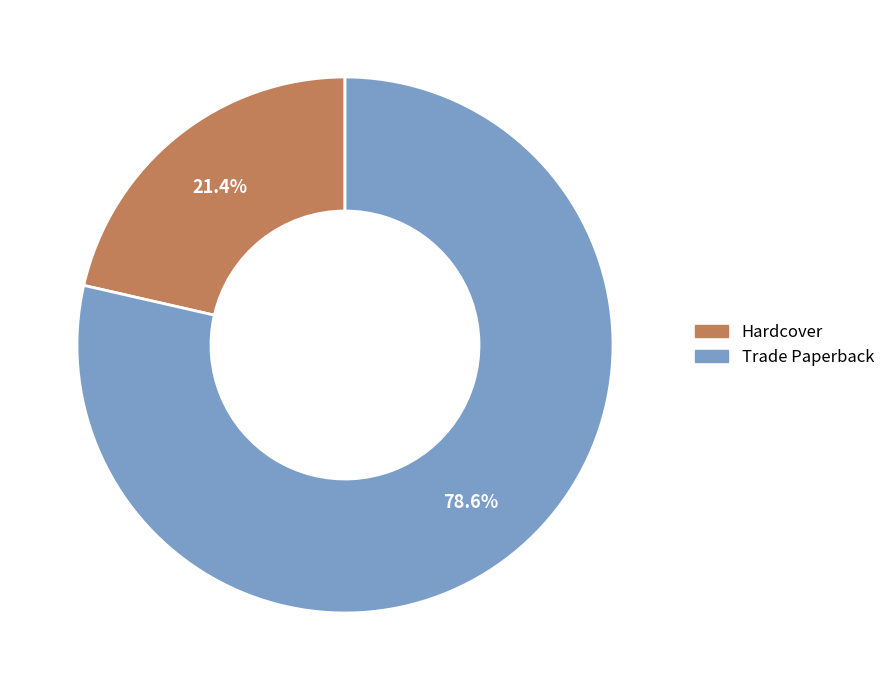

Which slice is the largest?

Trade Paperback